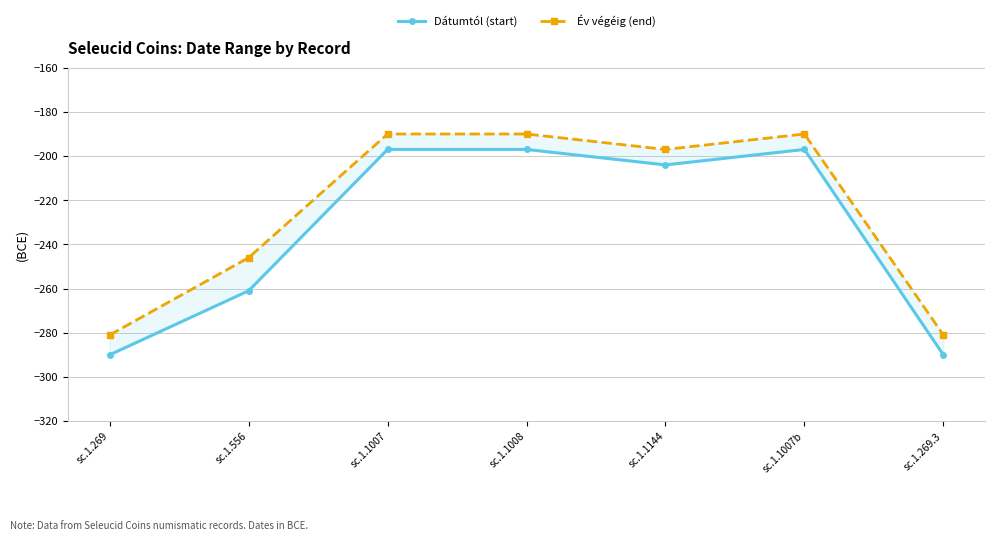

True or false: Év végéig (end) and Dátumtól (start) intersect in this chart.

False